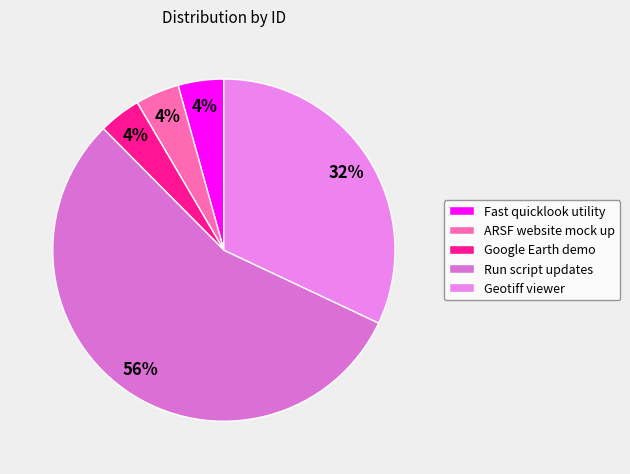

What percentage is NOT represented by Google Earth demo?

96.0%